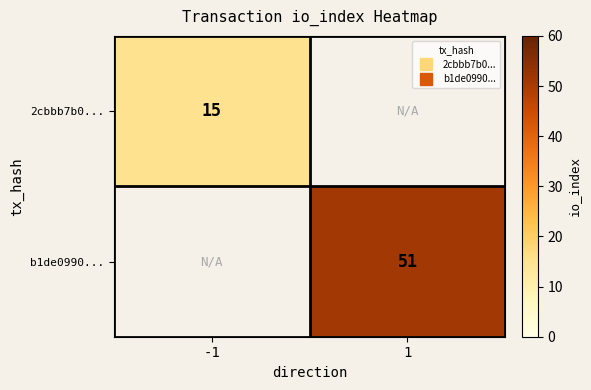

Where is 2cbbb7b0... nearest to the value 15?

-1